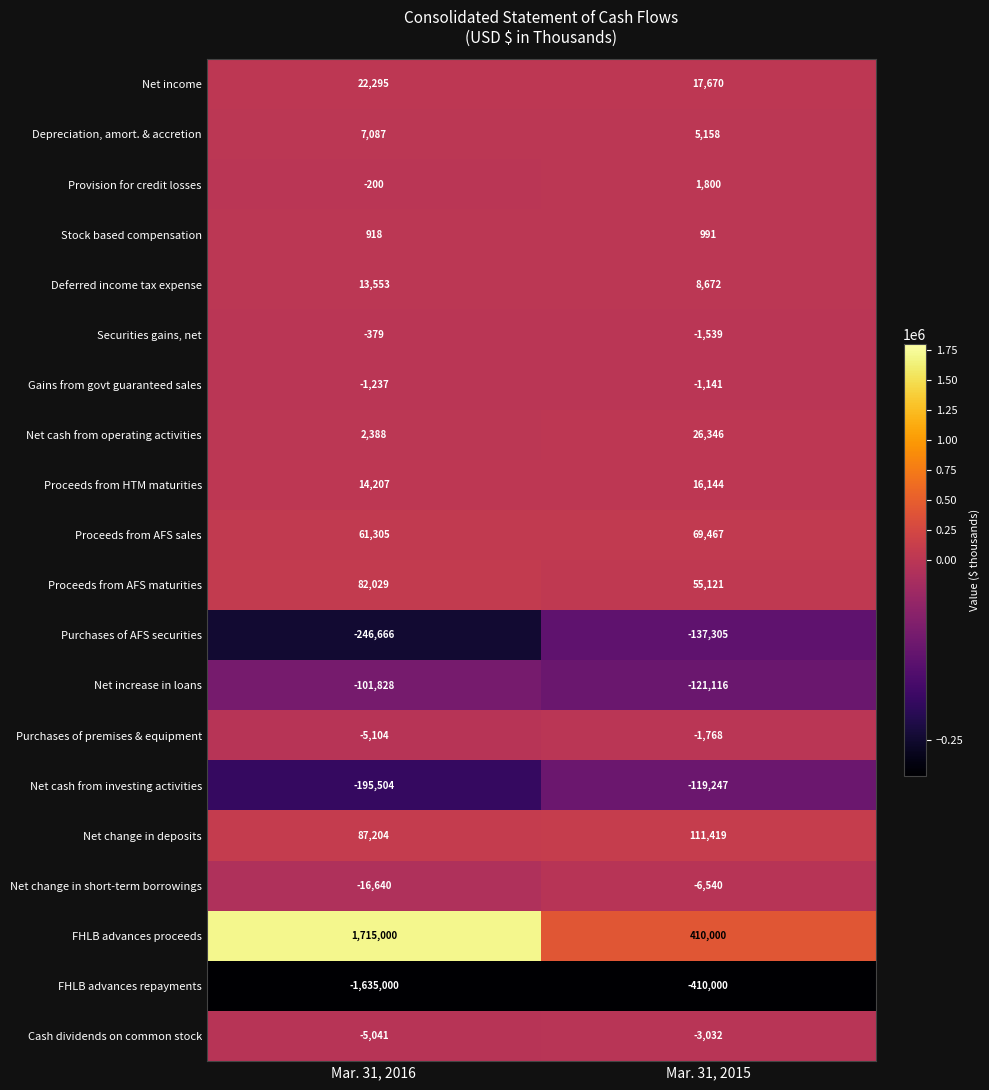

What value does the Net cash from operating activities series have at Mar. 31, 2016, to the nearest 50?

2400